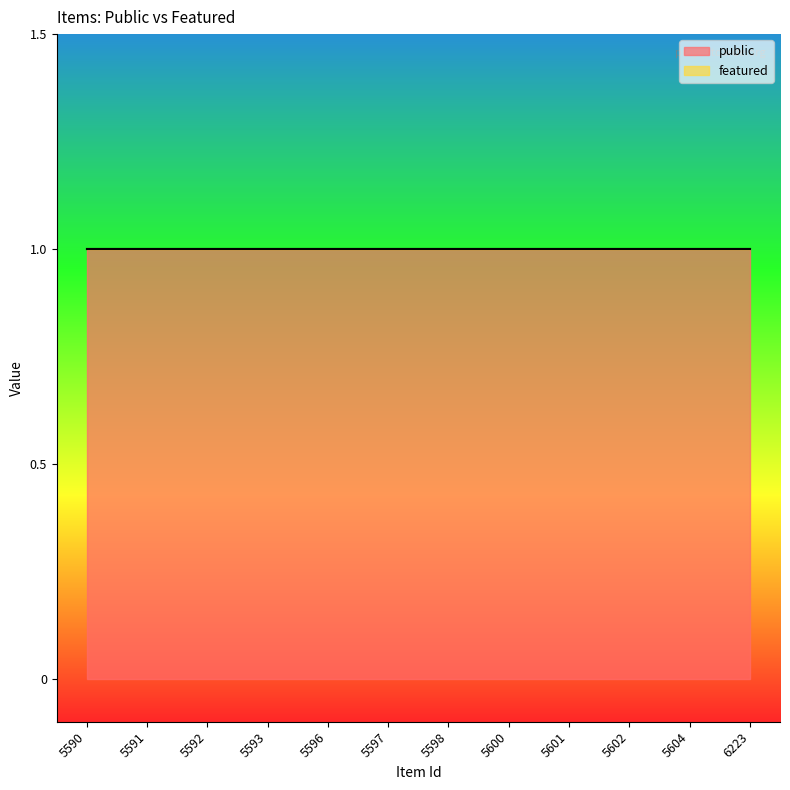

Rank the series by their average value, from highest to lowest.

public, featured